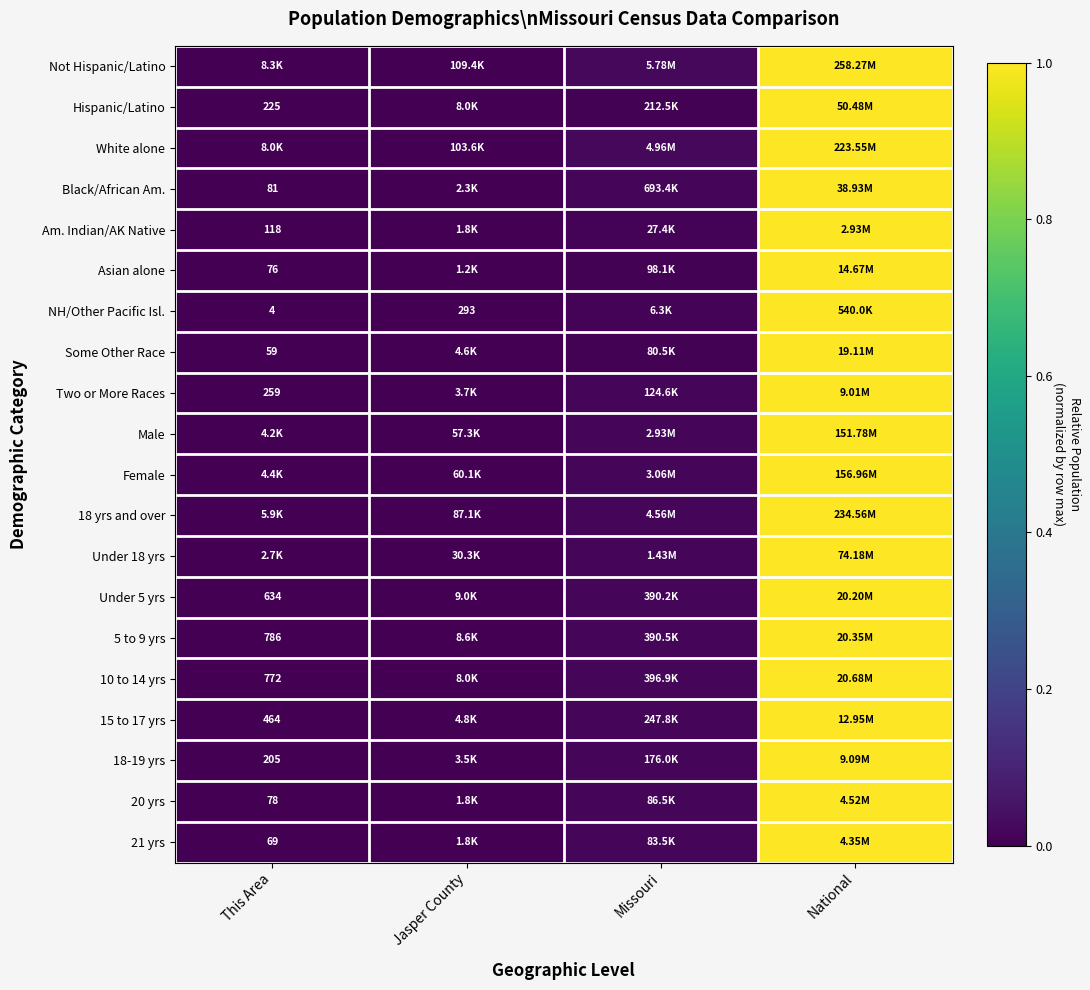

Is the value of Under 5 yrs at National greater than the value of 18 yrs and over at Jasper County?

Yes